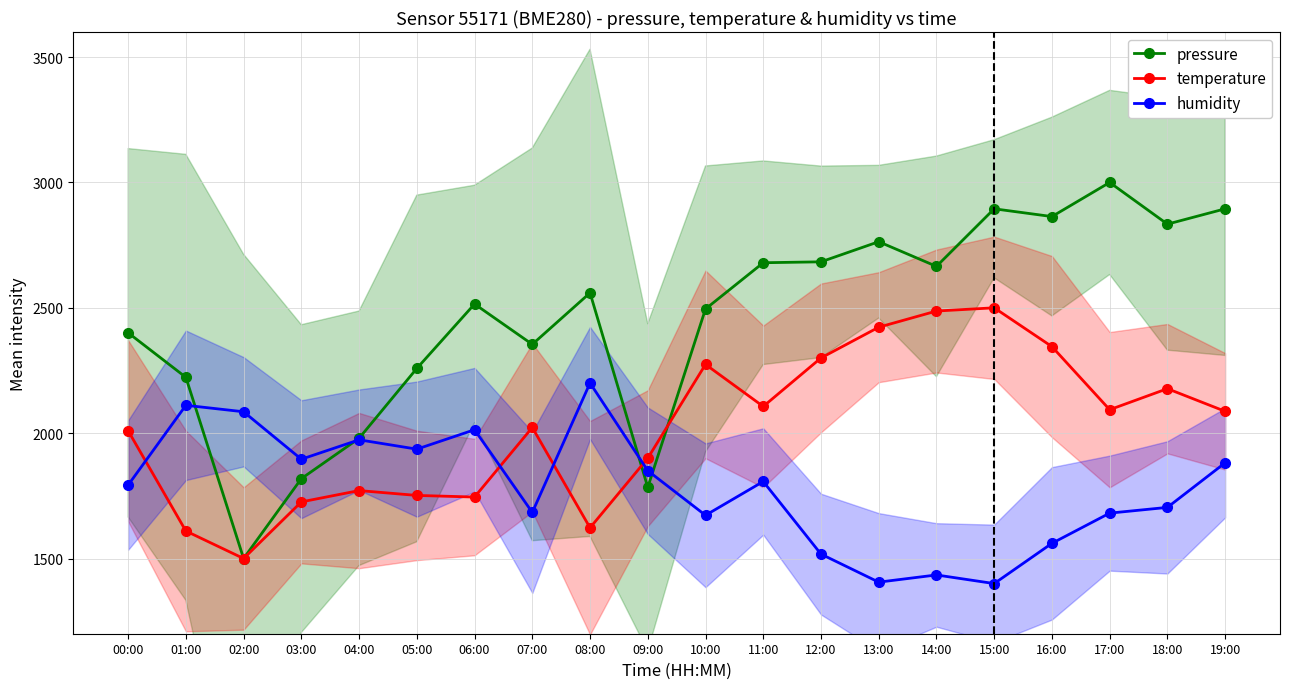

Reading left to right, what are all the values shown in this chart?

pressure: 2400.3	2222.7	1500.0	1818.6	1979.5	2258.2	2515.1	2354.2	2559.6	1784.0	2495.3	2679.7	2683.4	2763.6	2665.2	2894.9	2863.9	3000.0	2833.7	2894.9
temperature: 2009.7	1609.7	1500.0	1725.8	1771.0	1751.6	1745.2	2022.6	1622.6	1900.0	2274.2	2106.5	2300.0	2422.6	2487.1	2500.0	2345.2	2093.5	2177.4	2087.1
humidity: 1792.8	2111.1	2085.3	1896.1	1973.5	1936.2	2013.6	1683.9	2200.0	1850.2	1672.4	1807.2	1517.6	1405.7	1434.4	1400.0	1560.6	1681.0	1703.9	1881.7